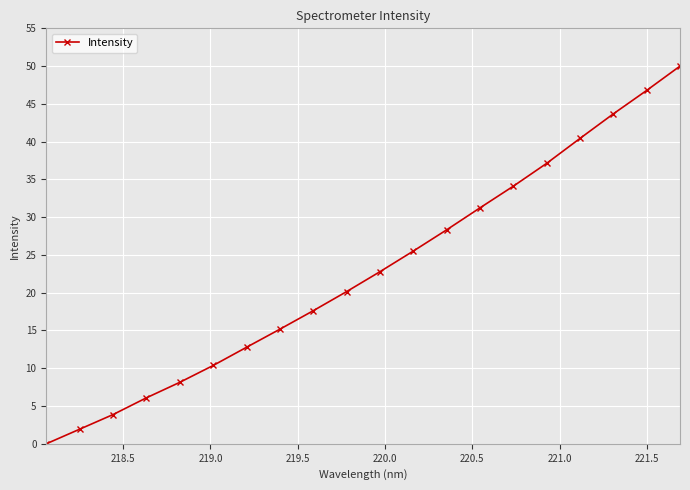

True or false: there are more than 0 points higher than both neighbors.

False